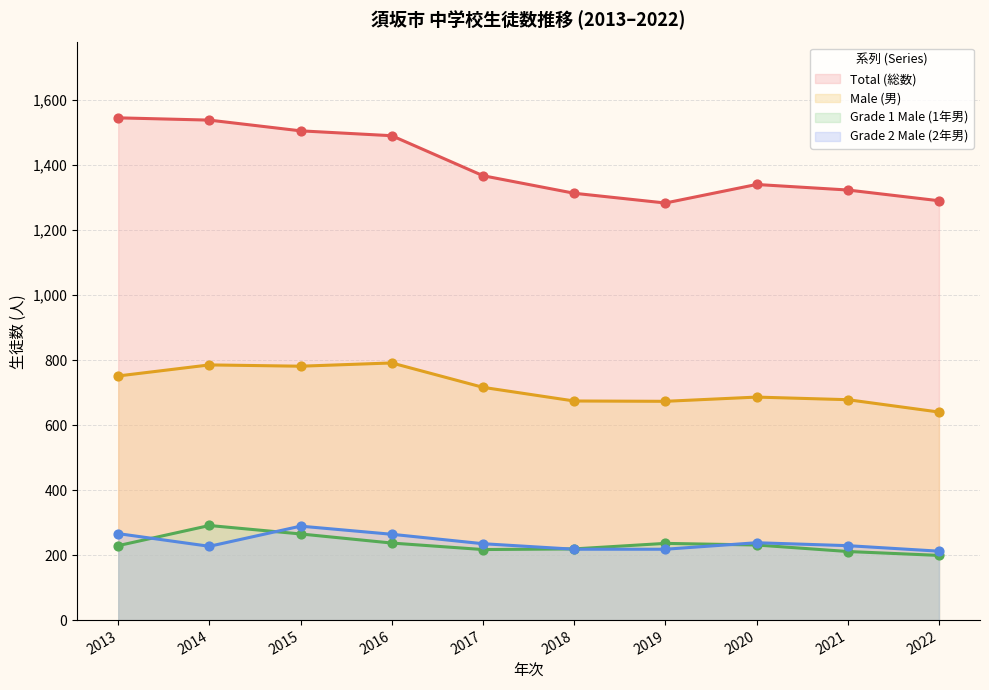

Is the value of Total at 2019 greater than the value of Grade2_Male at 2015?

Yes